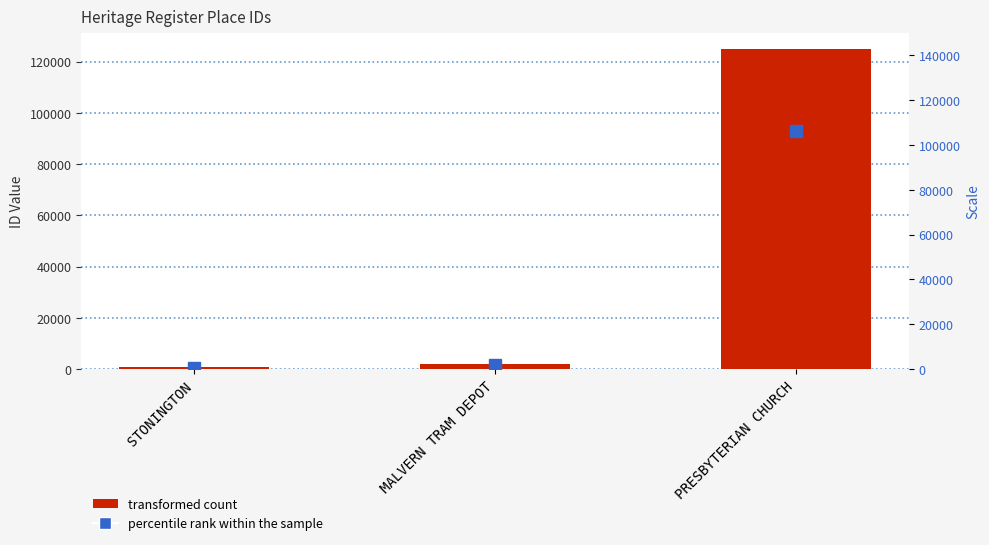

Does the chart contain stacked bars?

No